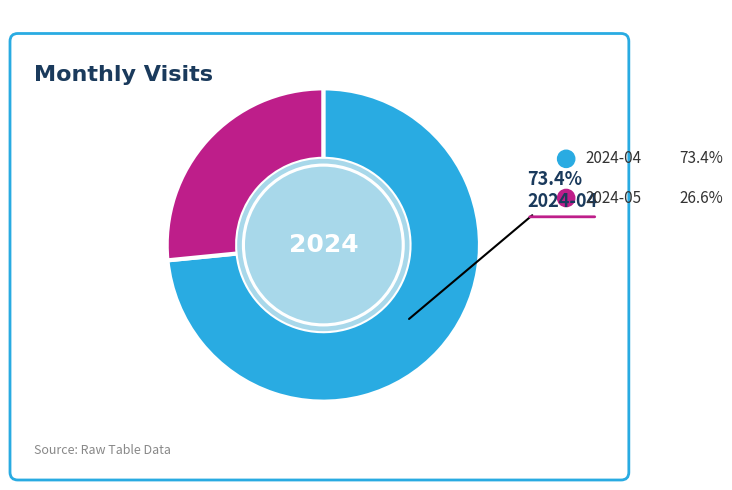

What percentage is NOT represented by 2024-04?

26.6%